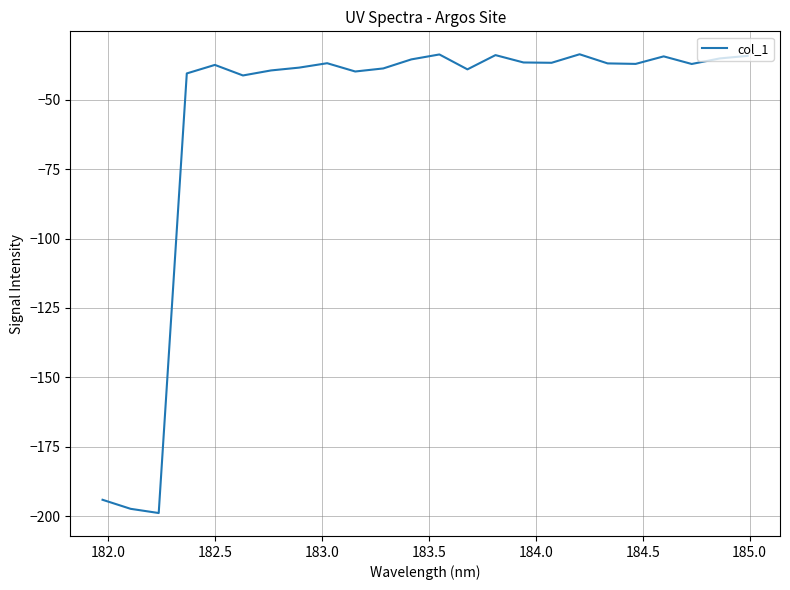

What is the difference between the maximum and minimum values?

165.3